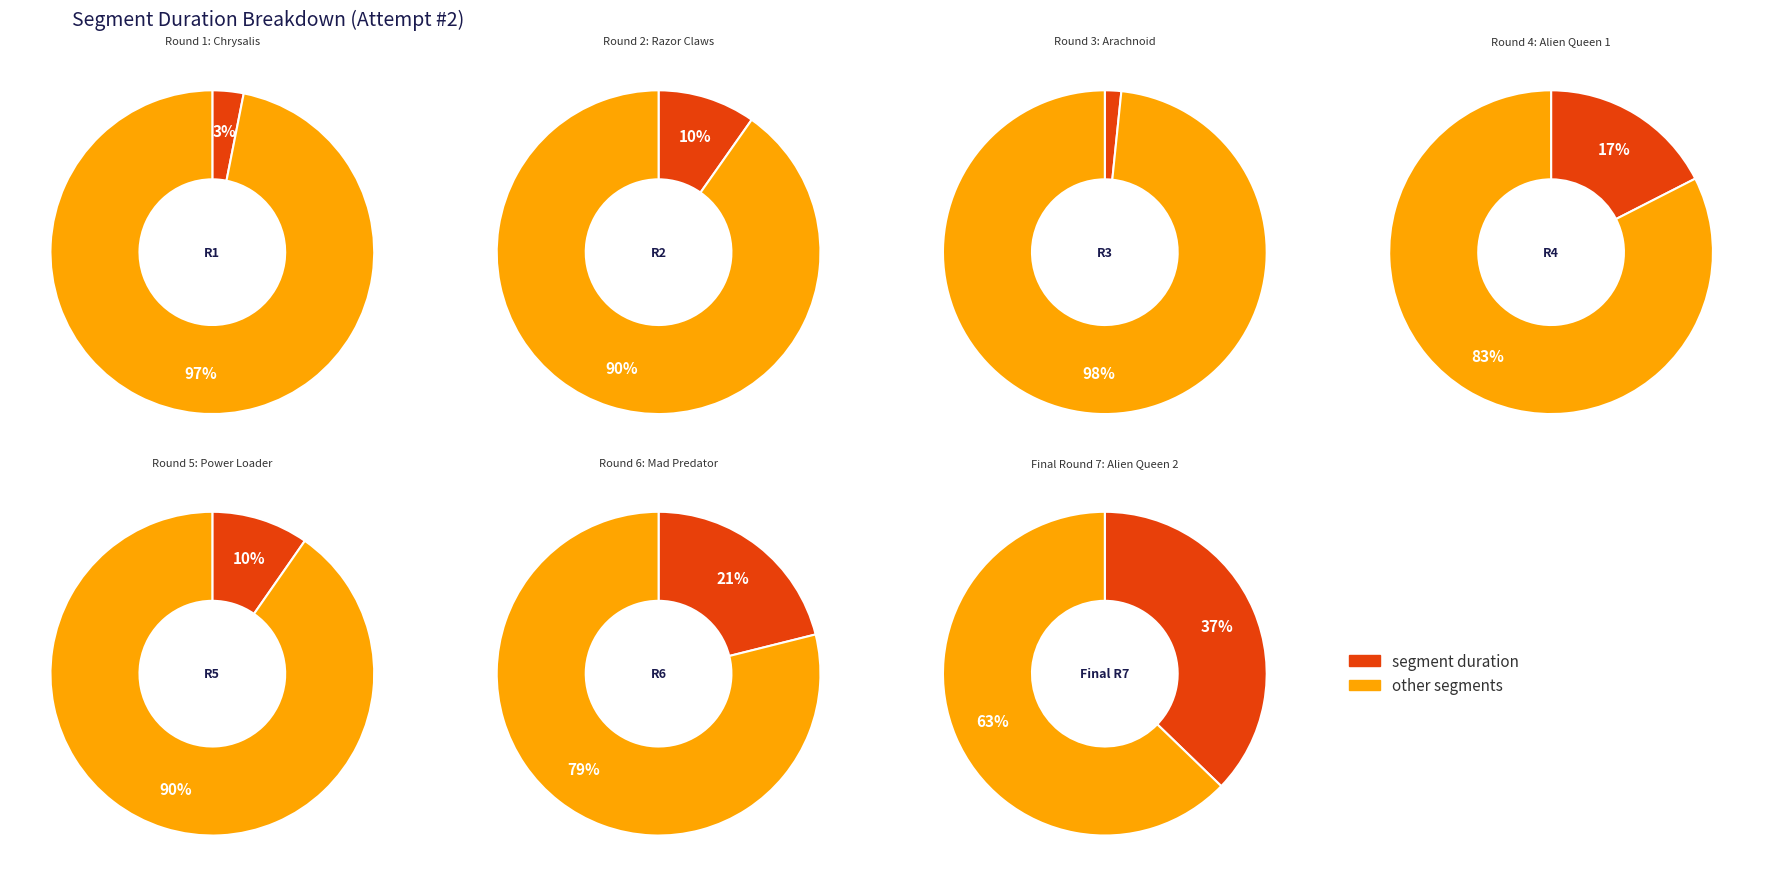

To the nearest percent, what percentage of the pie is Final Round 7: Alien Queen 2?

37%